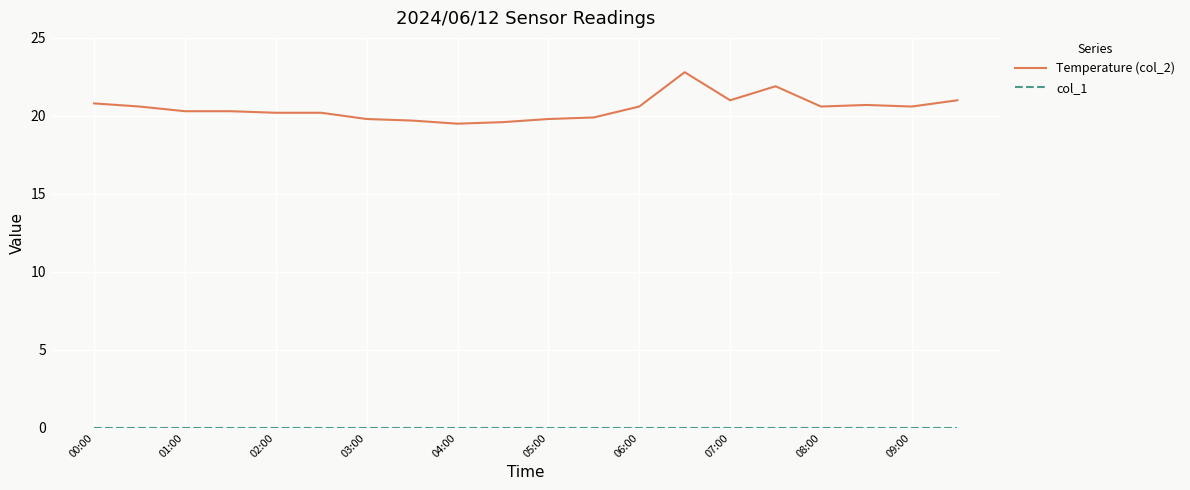

Which series has the widest spread of values?

Temperature (col_2)